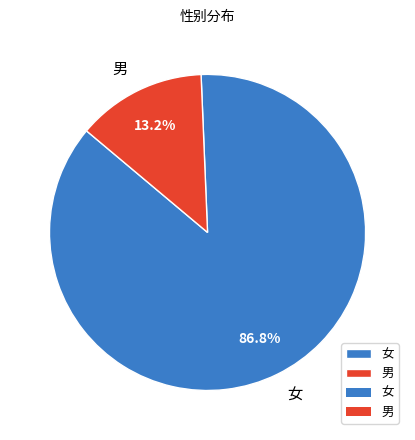

Rank the categories by value from lowest to highest.

男, 女